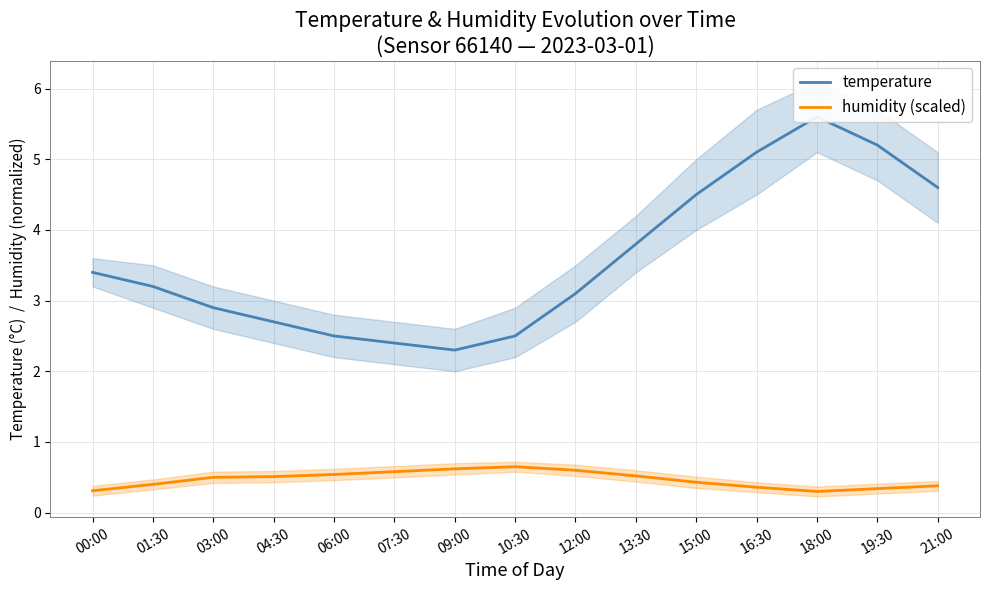

At which label does temperature first exceed 3?

00:00